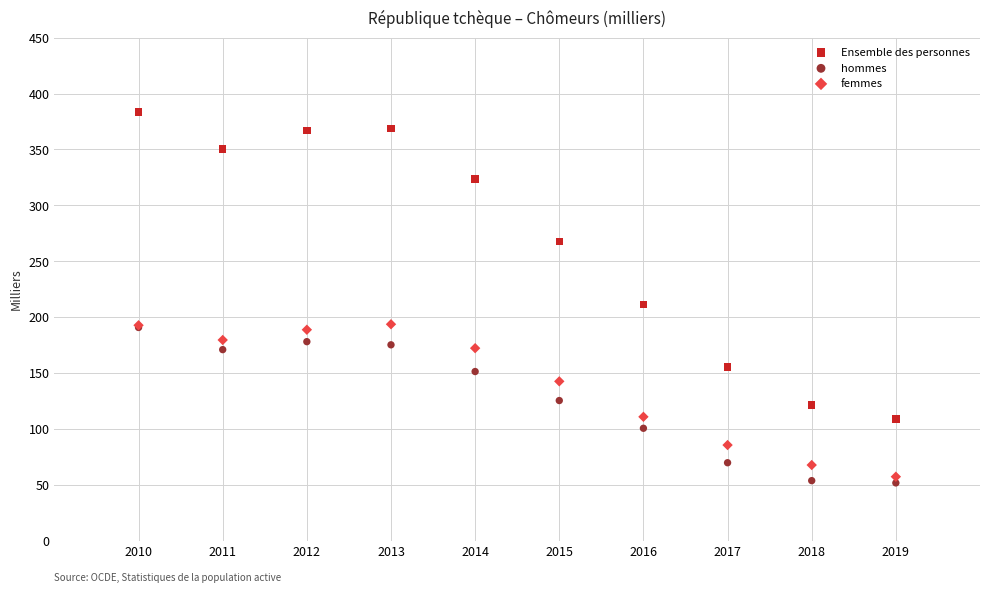

In the Ensemble des personnes series, what Y value is closest to 246?

267.9